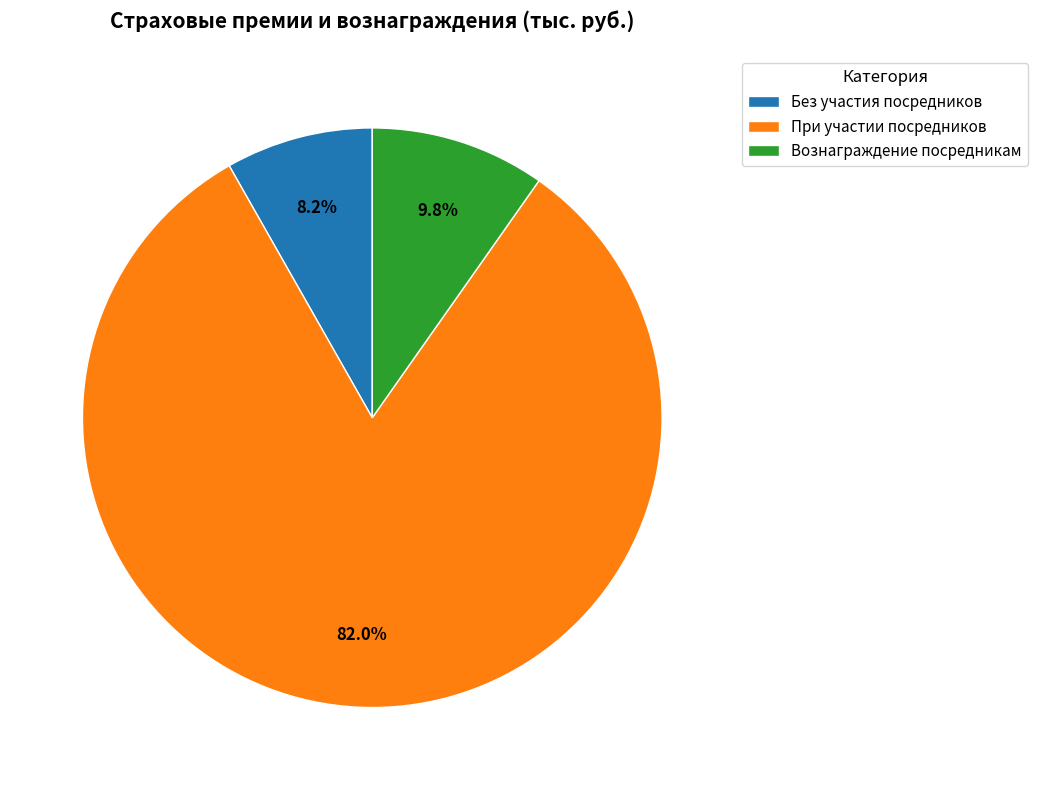

Approximately how many times larger is the value at Без участия посредников compared to Вознаграждение посредникам?

0.8